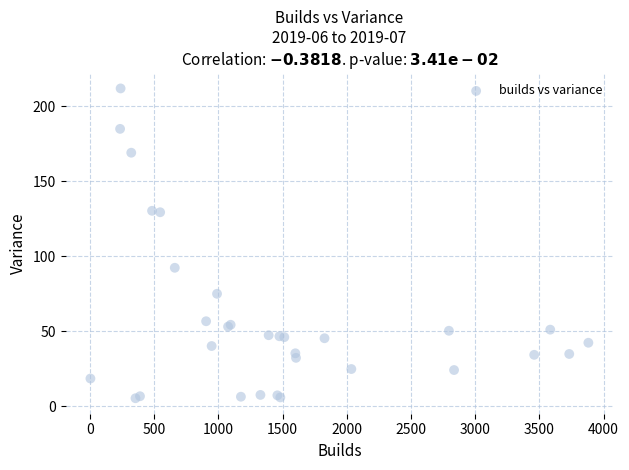

What Y value in the scatter plot is closest to 108?

92.3